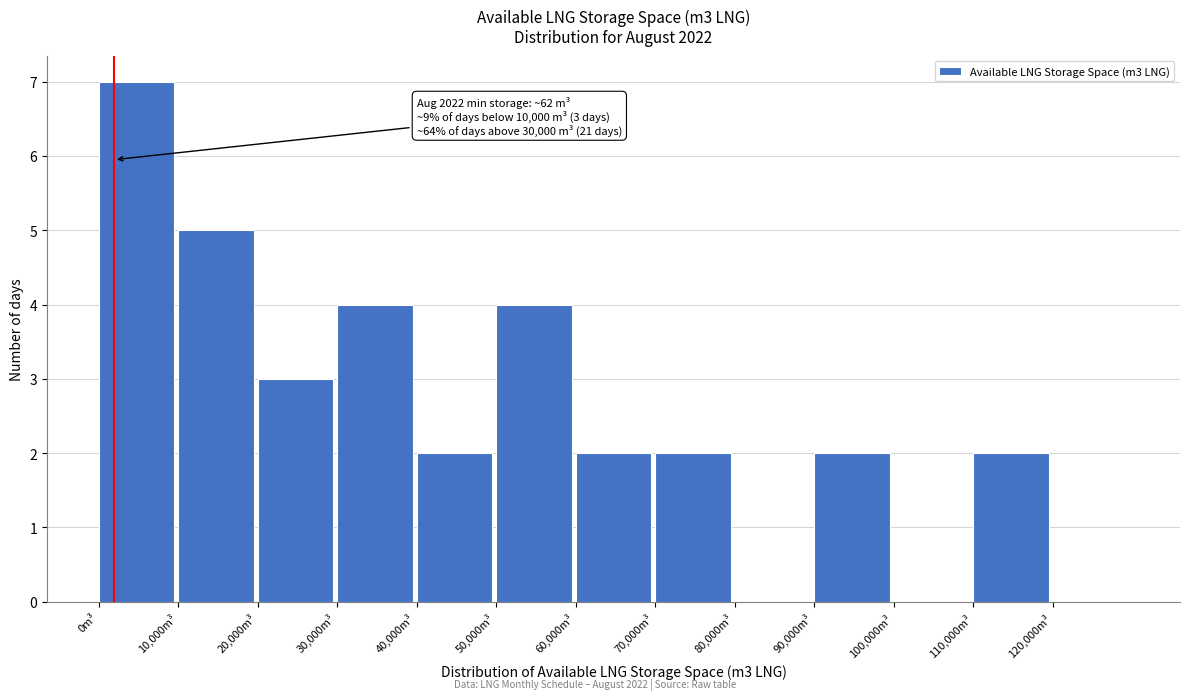

Over which range of the x-axis is the bar tallest?

0 to 10000